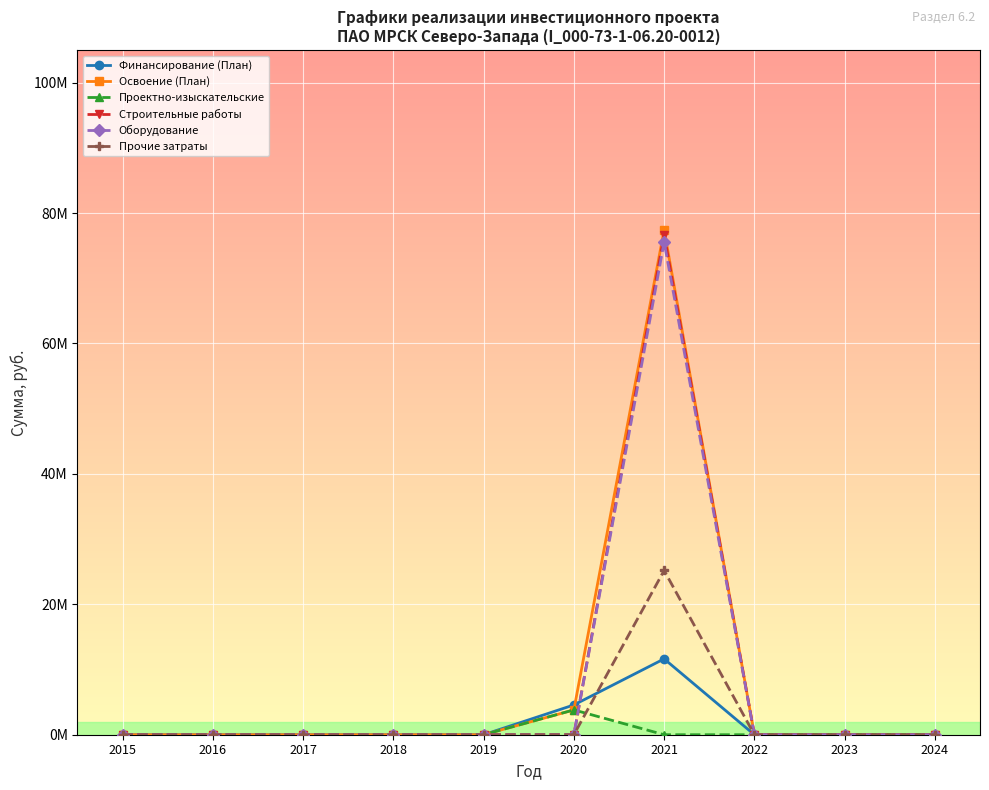

Is this an area chart (filled region under the line)?

No